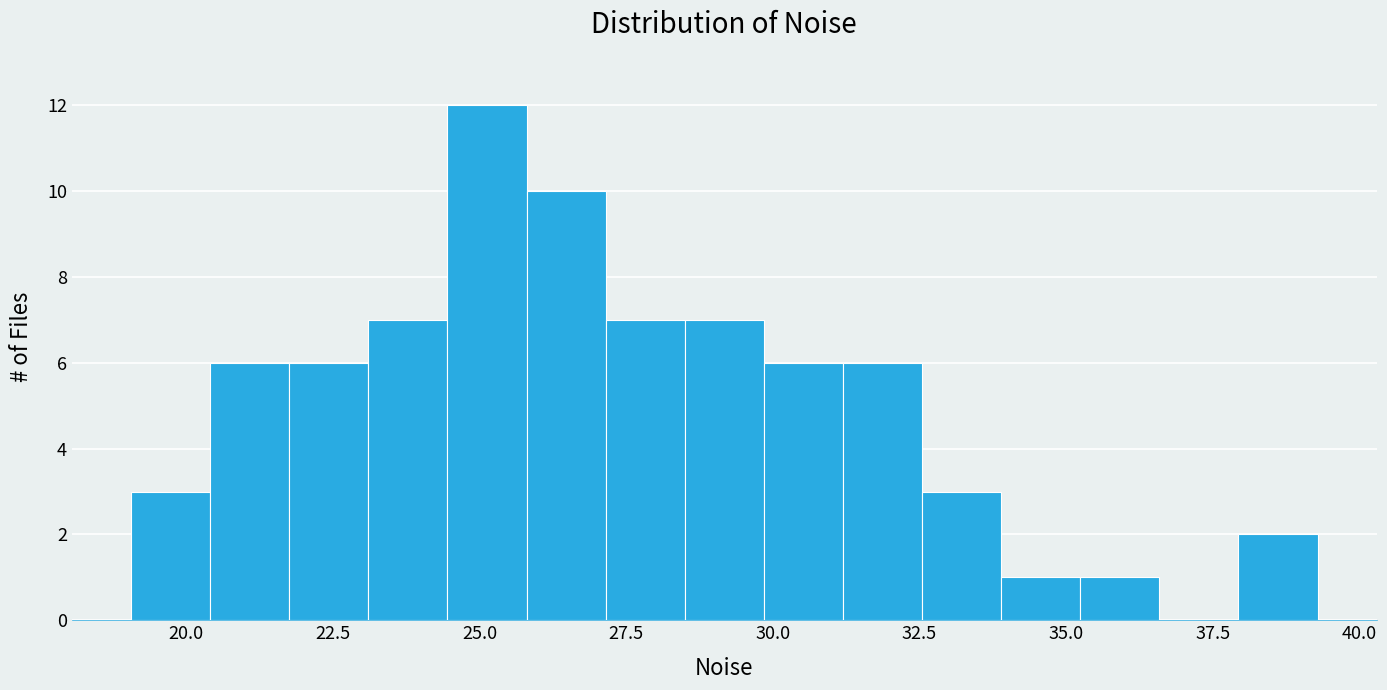

Around what value on the x-axis is the tallest bar? Give the approximate position of its centre, as read against the axis.

25.0